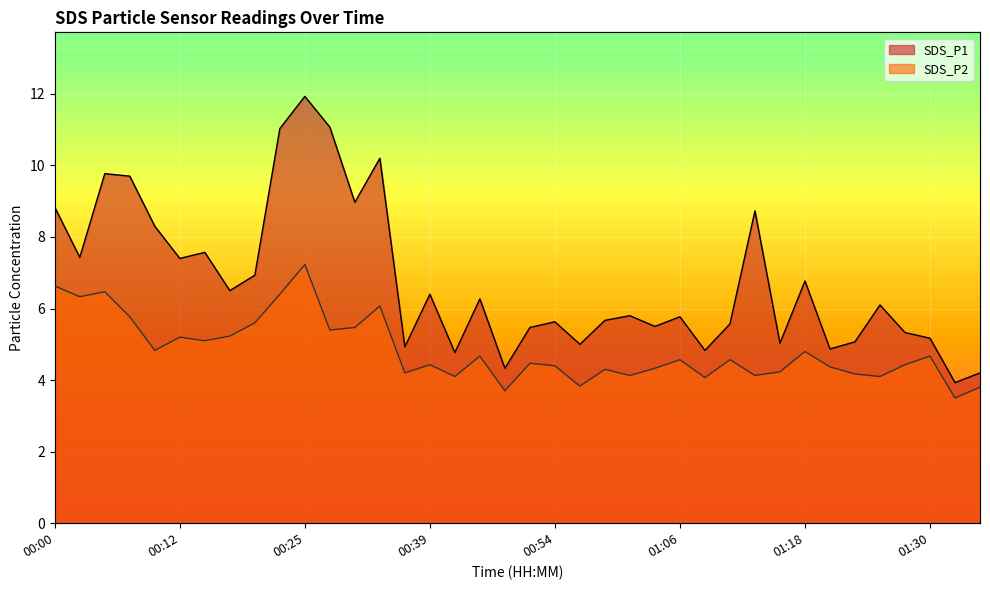

Is the value of SDS_P2 at 00:15 greater than the value of SDS_P1 at 01:13?

No